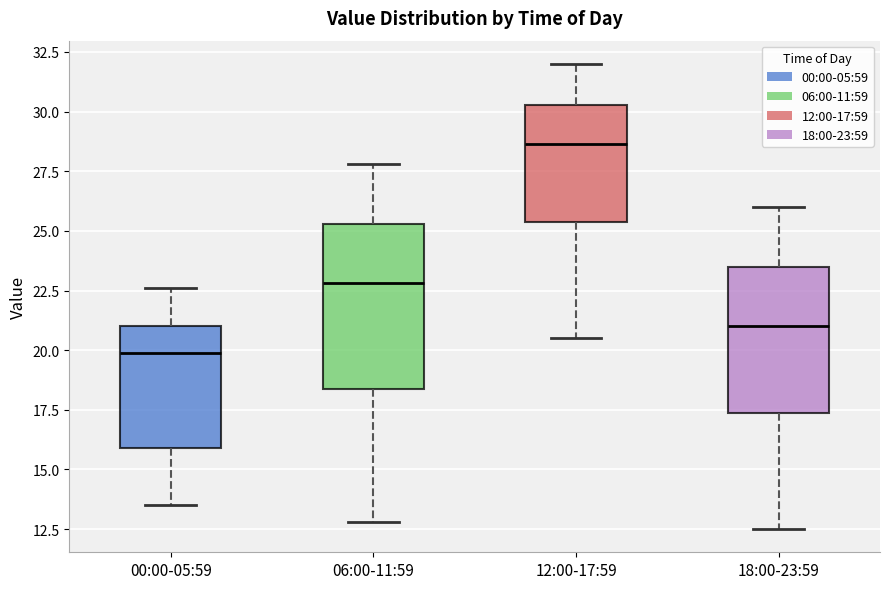

Where is the upper edge of the box for 18:00-23:59 on the y-axis? The values are not printed on the chart, so give them approximately, as read against the axis.

23.5